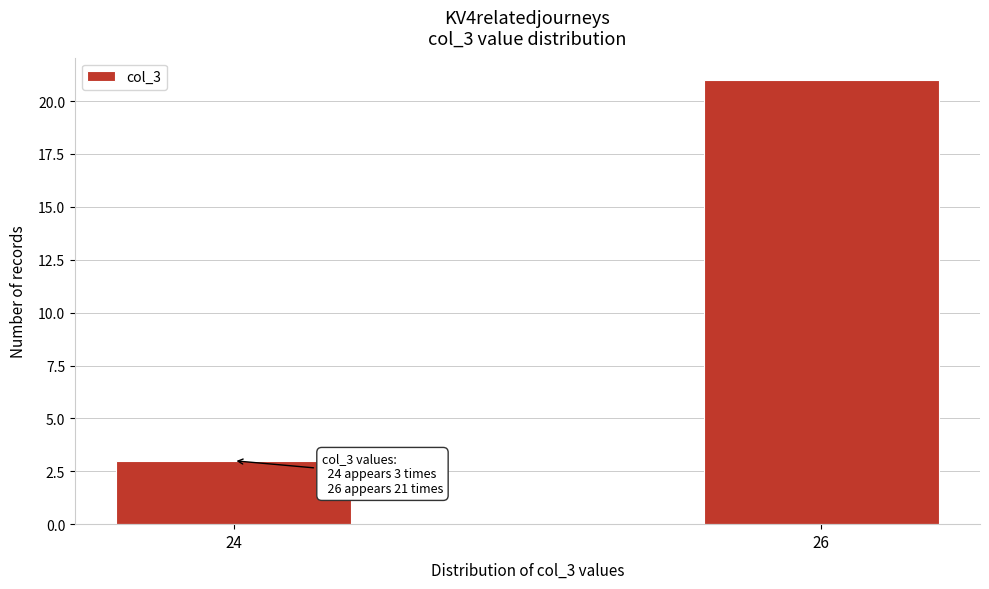

Reading left to right, extract all data points from this chart.

24=3	26=21